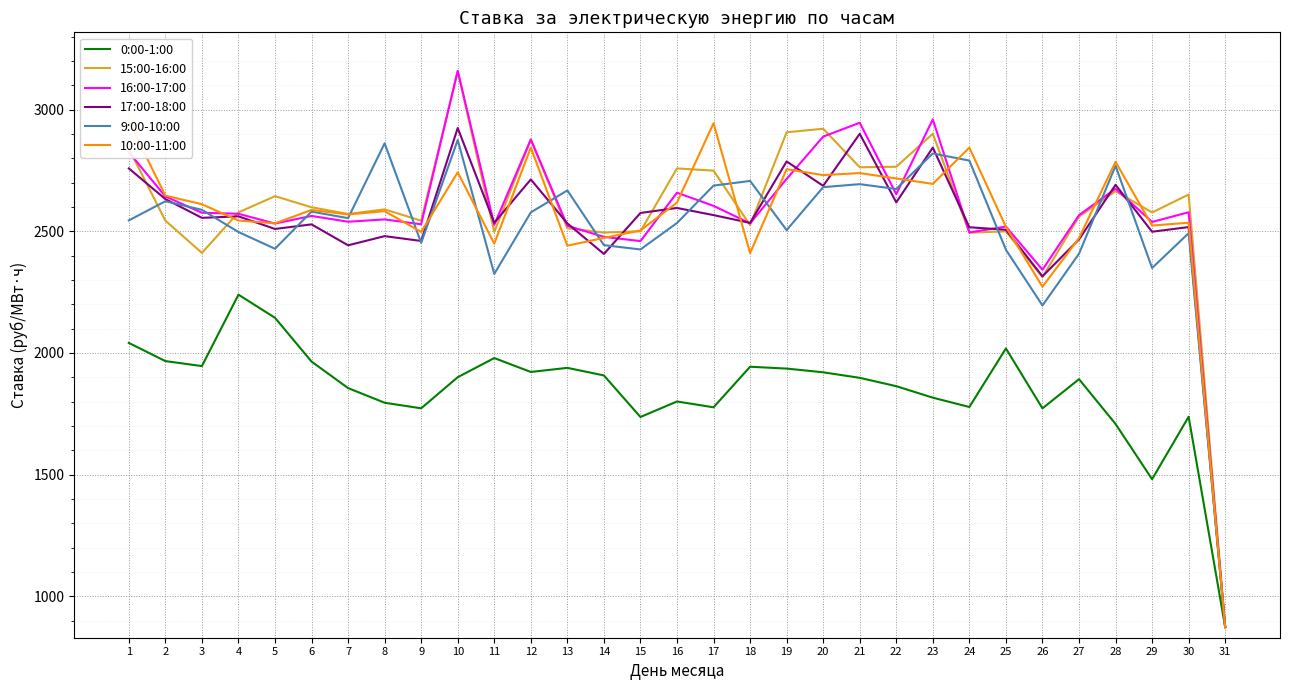

What is the difference between the maximum and second lowest values in the 0:00-1:00 series?

758.3